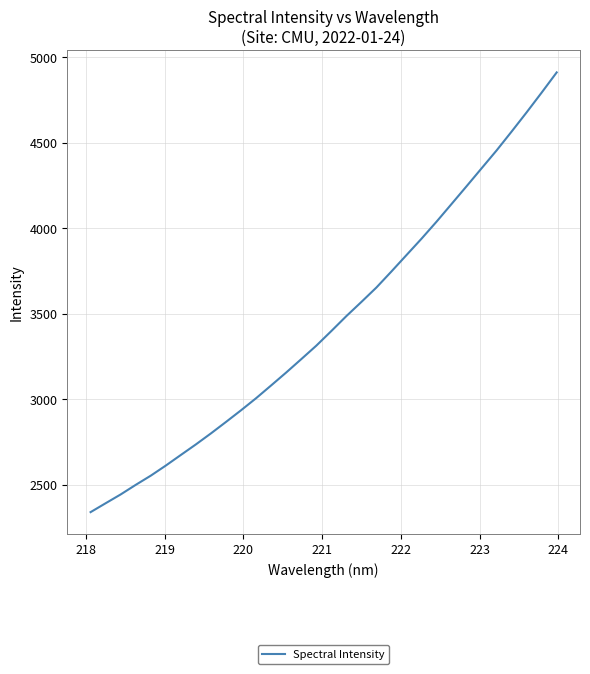

What is the difference between the maximum and minimum values?

2571.5